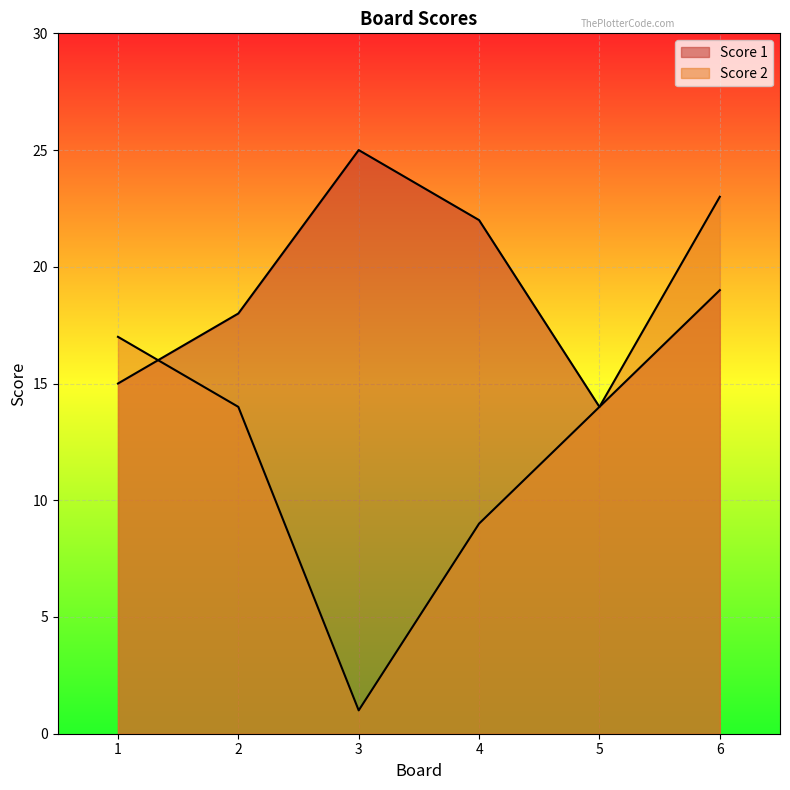

Which series has the largest range (max minus min)?

Score 2